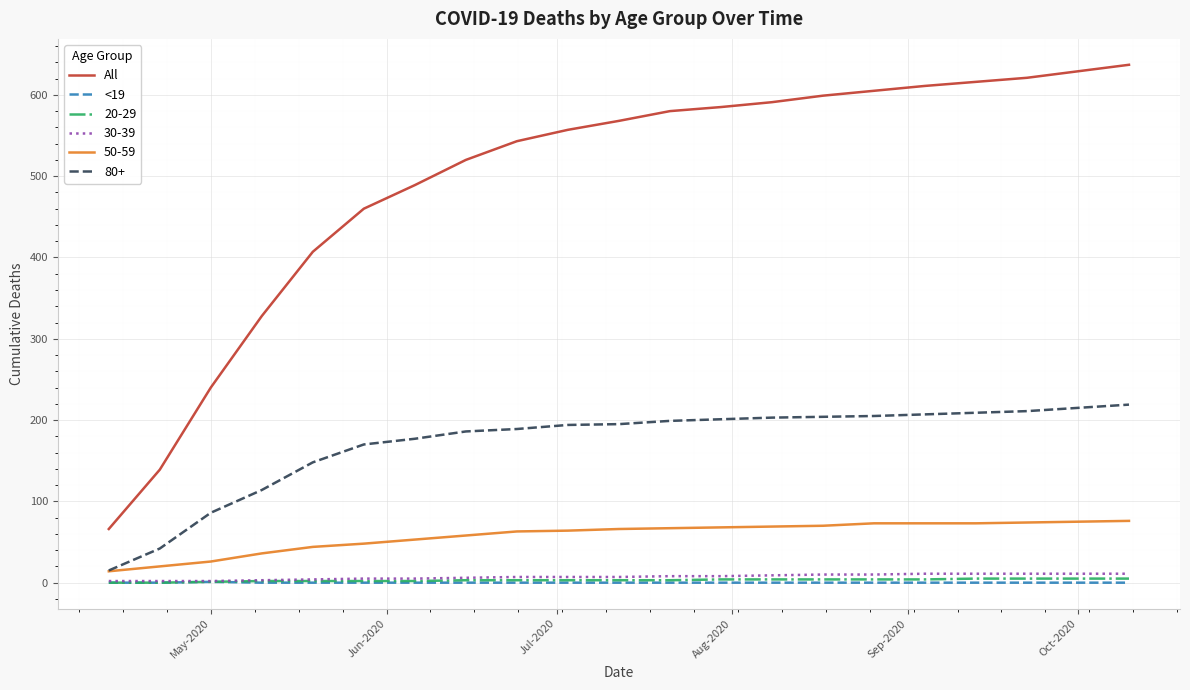

True or false: All and 50-59 intersect in this chart.

False